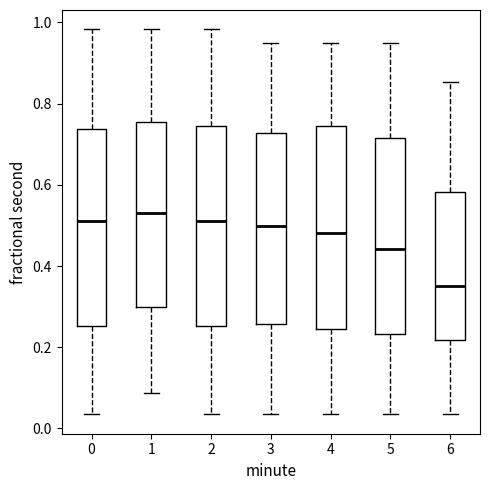

Where is the lower edge of the box at x = 0 on the y-axis? The values are not printed on the chart, so give them approximately, as read against the axis.

0.26